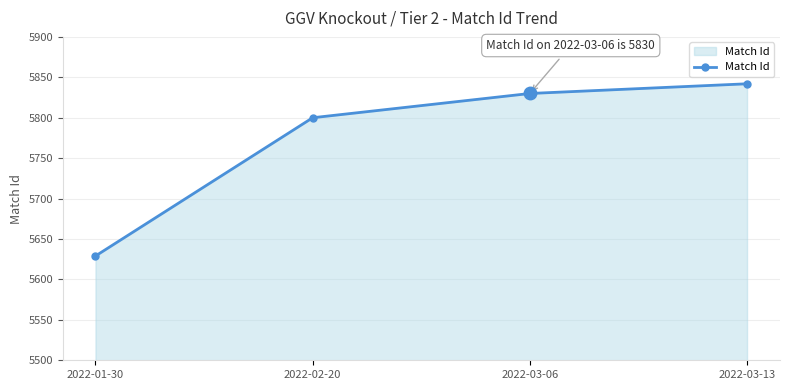

List the labels in order of value, smallest first.

2022-01-30, 2022-02-20, 2022-03-06, 2022-03-13